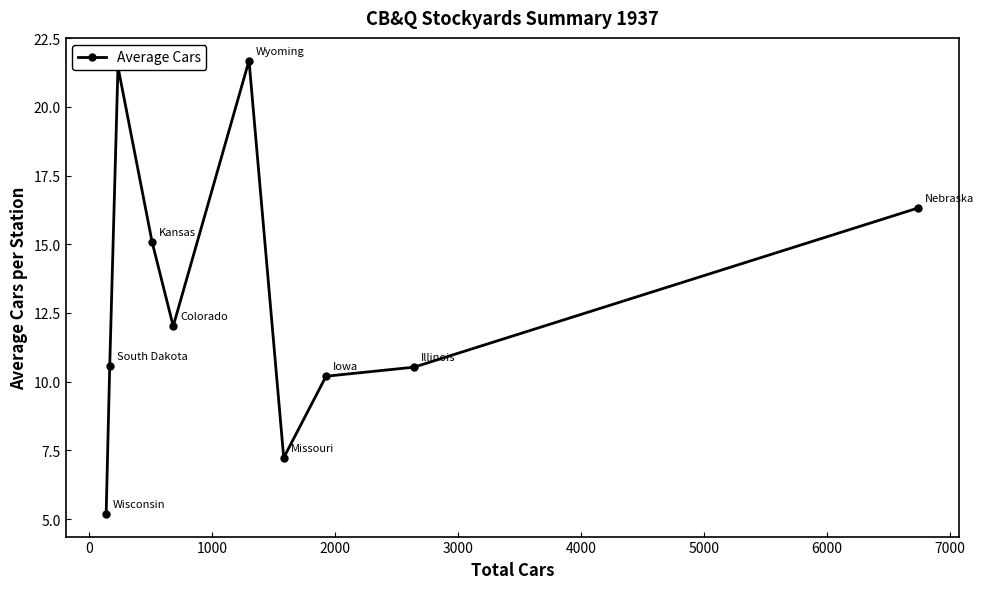

What is the value of the 8th point from the left?

10.2